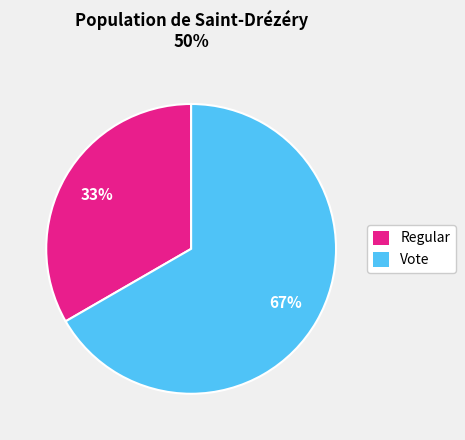

To the nearest percent, what is the combined percentage of Regular and Vote?

100%